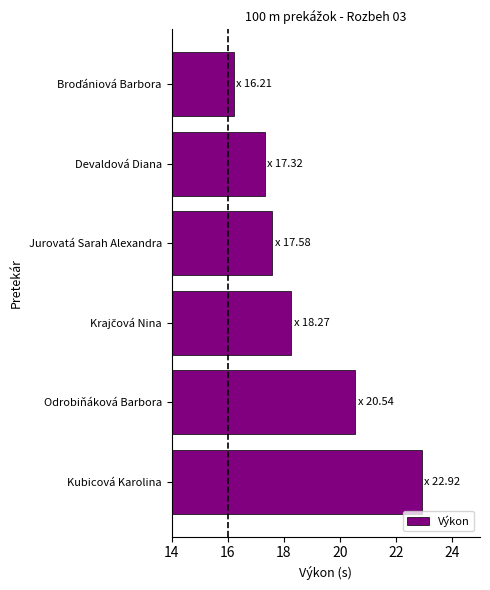

The value at Kubicová Karolina is 11.5. True or false?

False